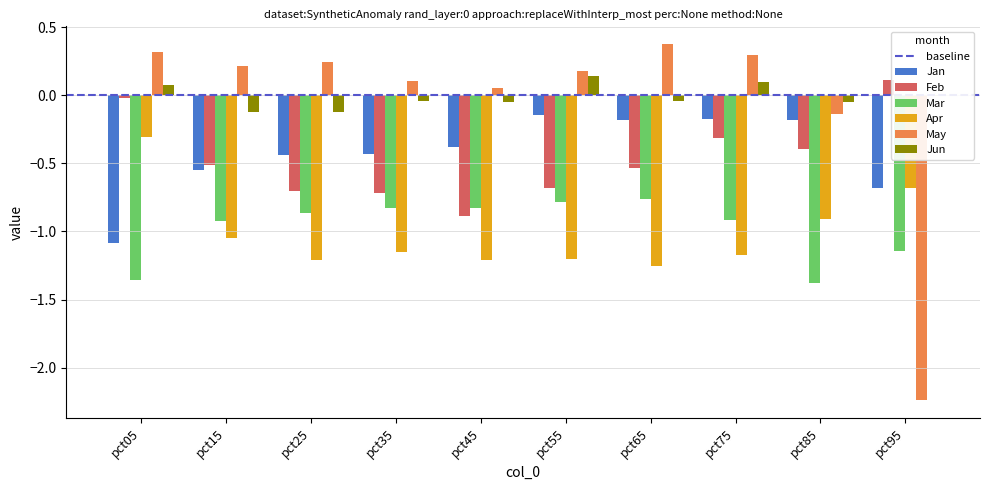

Between pct05 and pct25, which series saw the biggest shift?

Apr